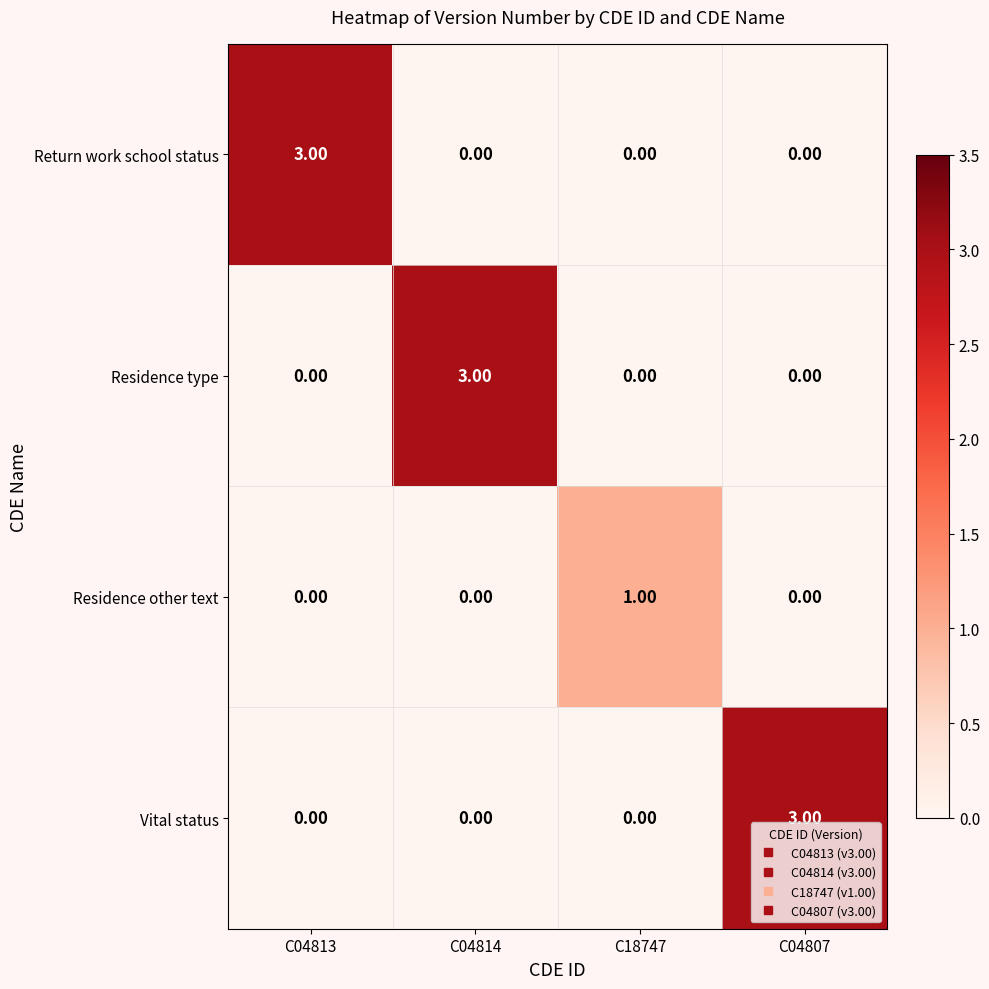

Between C18747 and C04807, which series saw the biggest shift?

Vital status